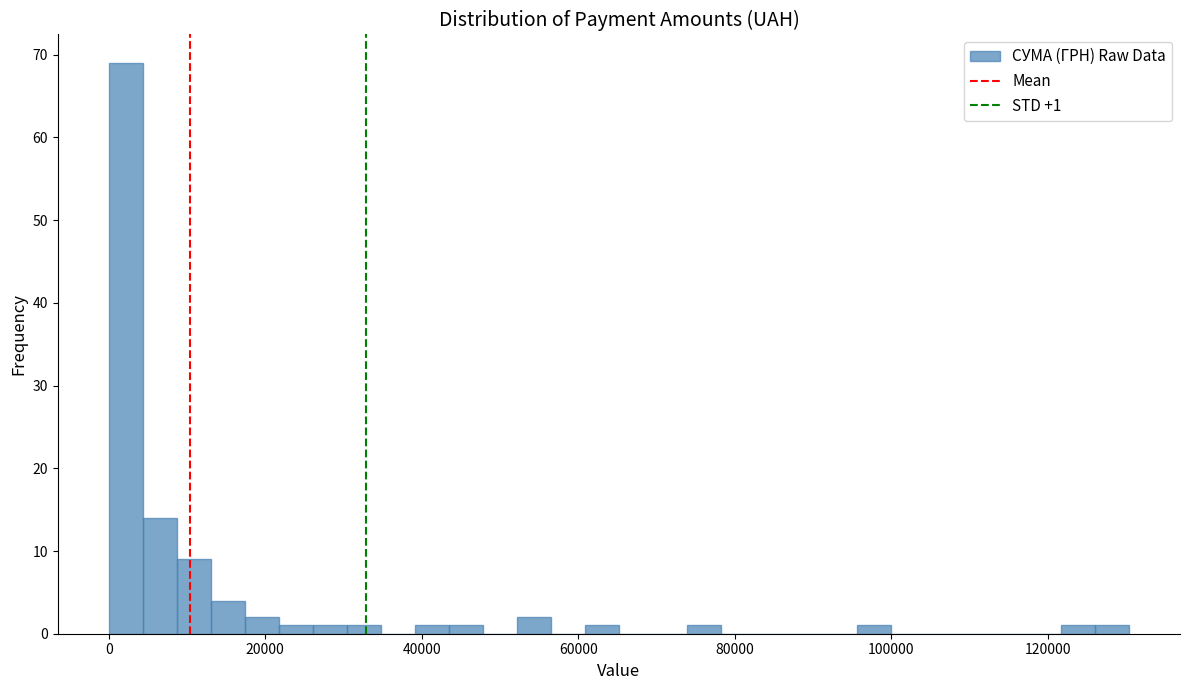

Read against the x-axis, roughly where is the centre of the tallest bar?

2000